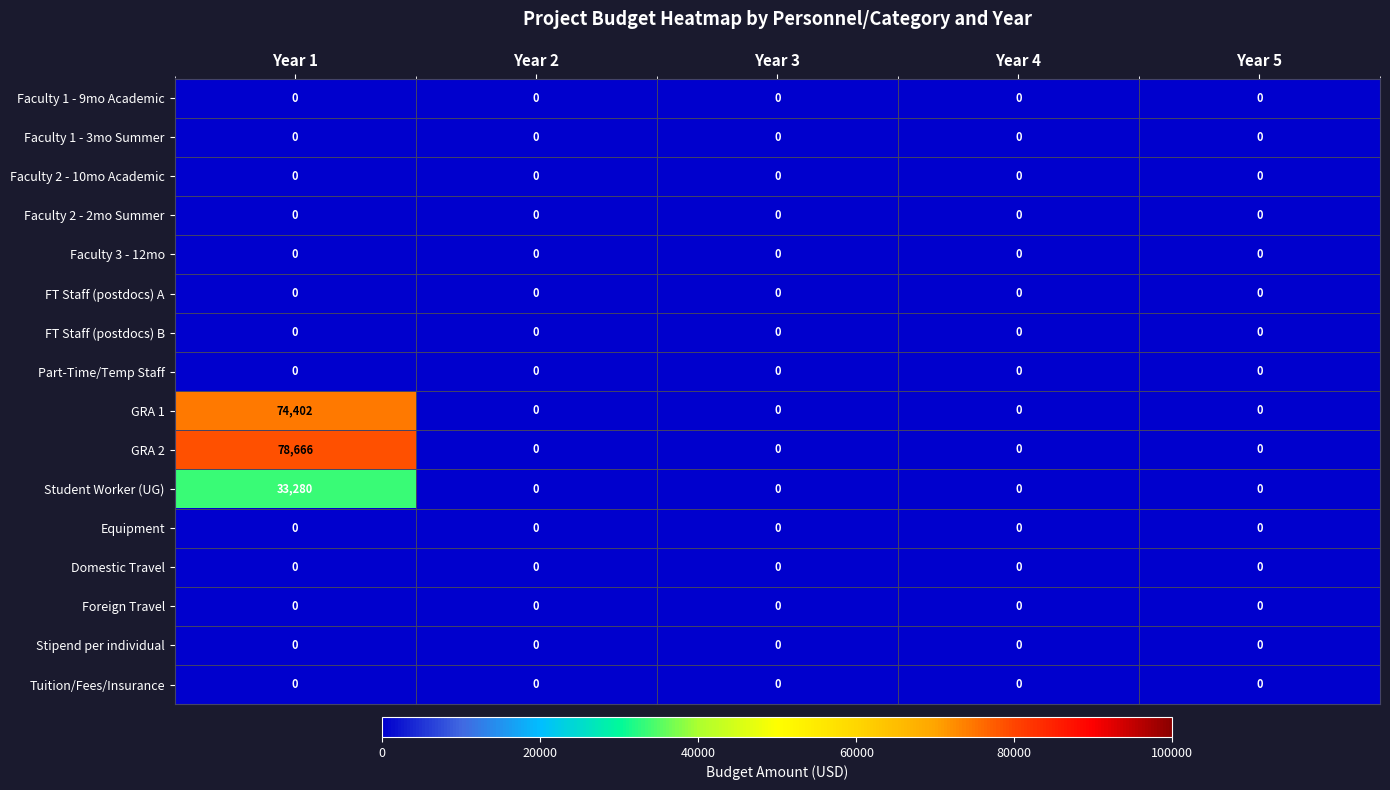

What is the maximum value for GRA 1?

74402